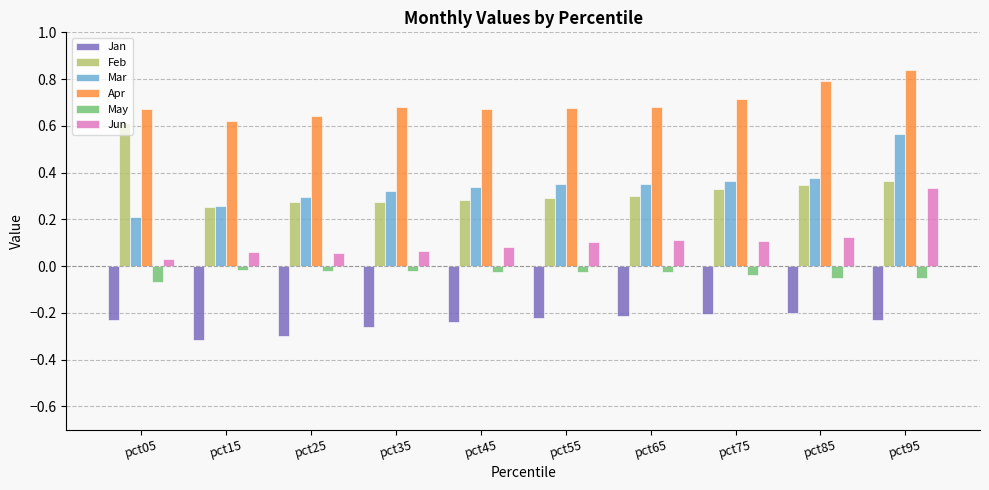

Count the number of data series in this chart.

6